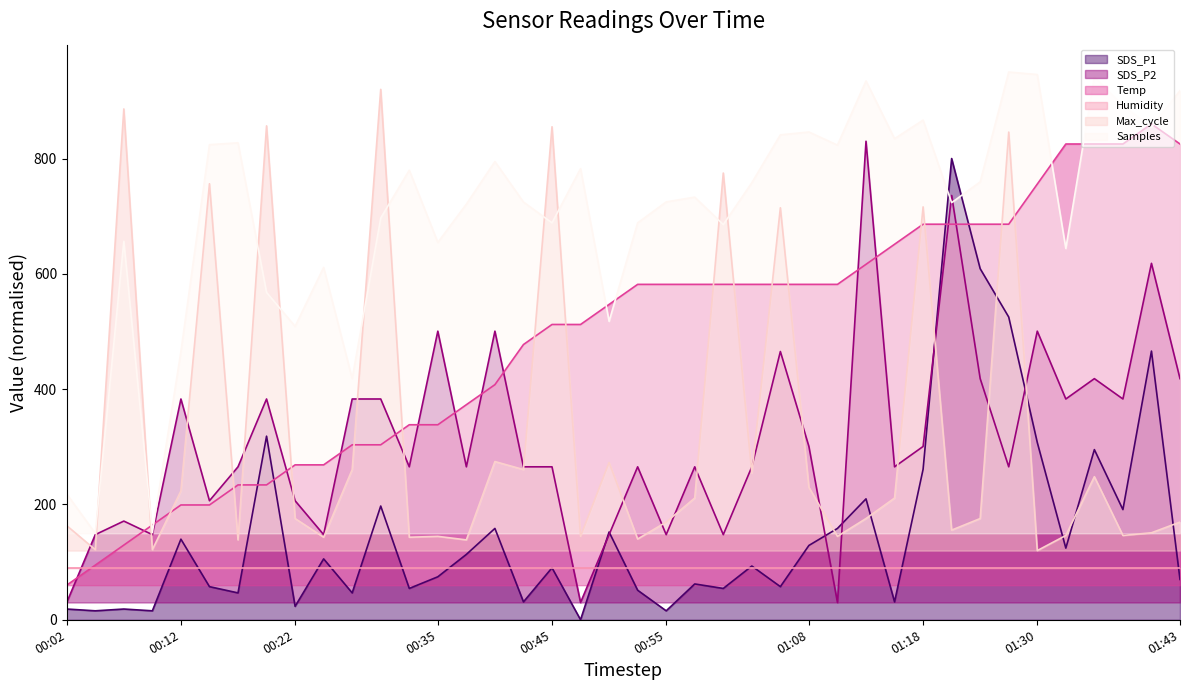

What is the maximum value shown in the chart?

950.0